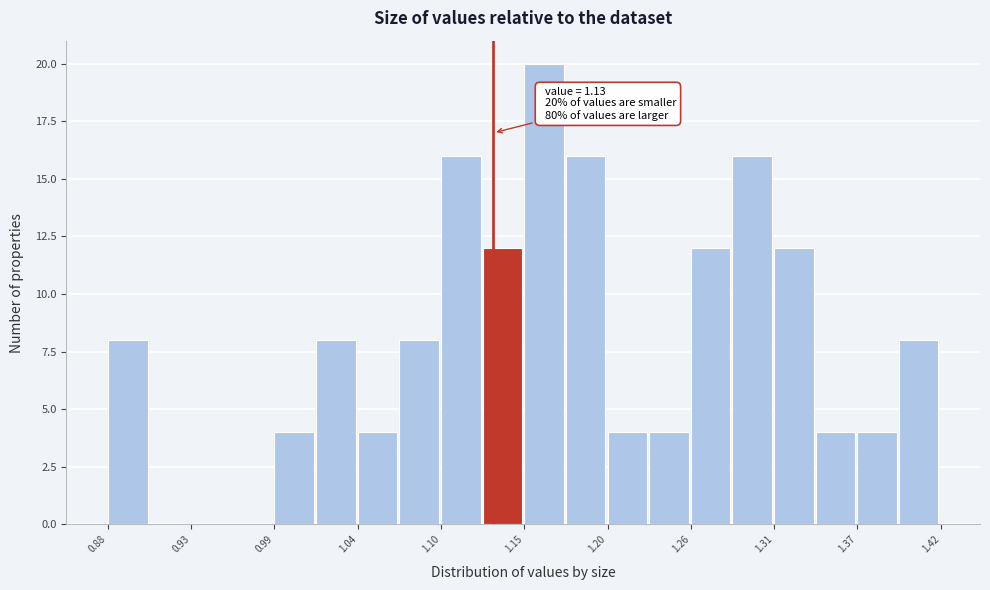

Read against the x-axis, roughly where is the centre of the tallest bar?

1.16